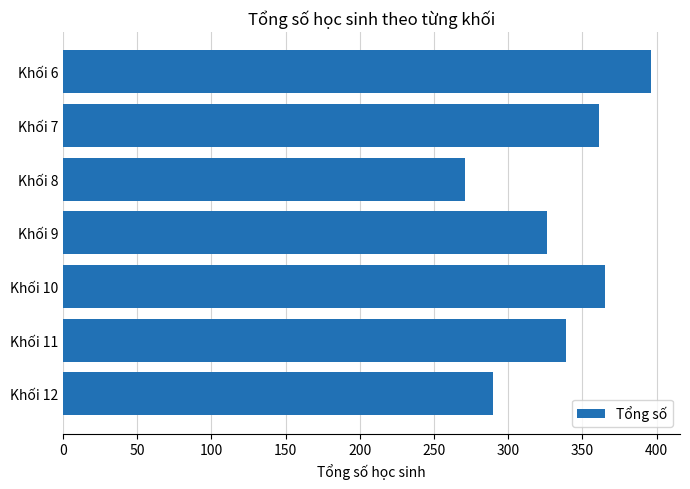

The value at Khối 12 is 123. True or false?

False